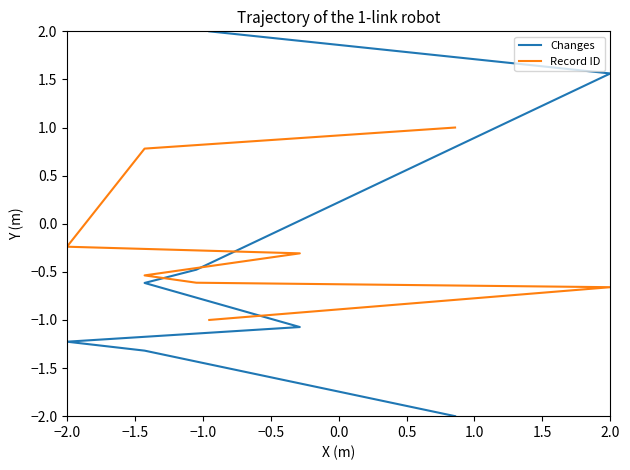

What is the sum of all Changes values?

-3.1